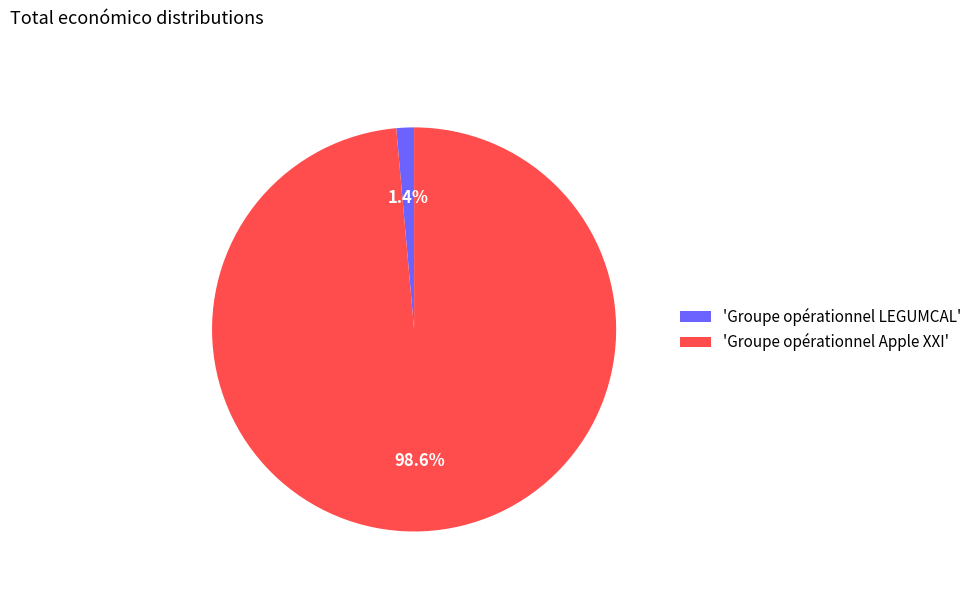

What is the smallest slice in the pie chart?

'Groupe opérationnel LEGUMCAL'